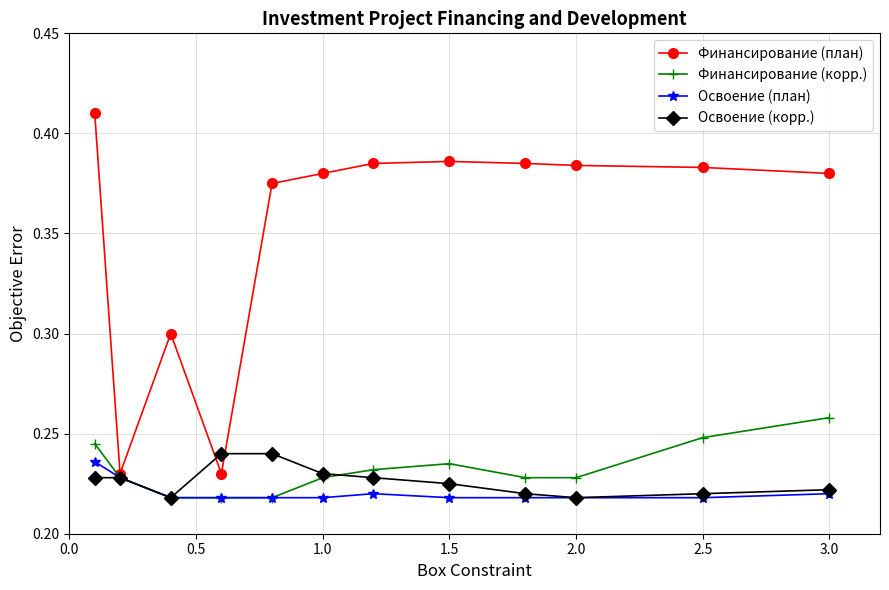

How many Финансирование (план) values are between 0 and 1?

12